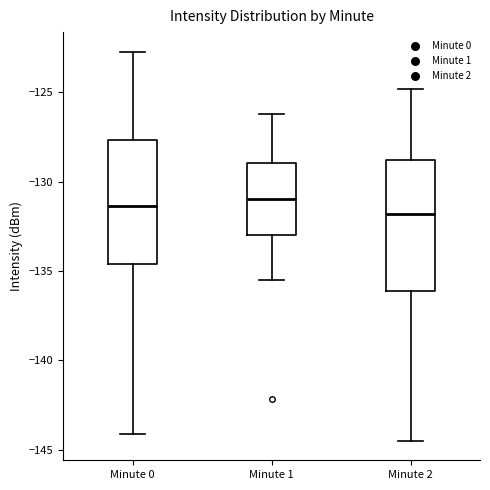

Where does the upper whisker of the box for Minute 1 end on the y-axis? The values are not printed on the chart, so give them approximately, as read against the axis.

-126.0